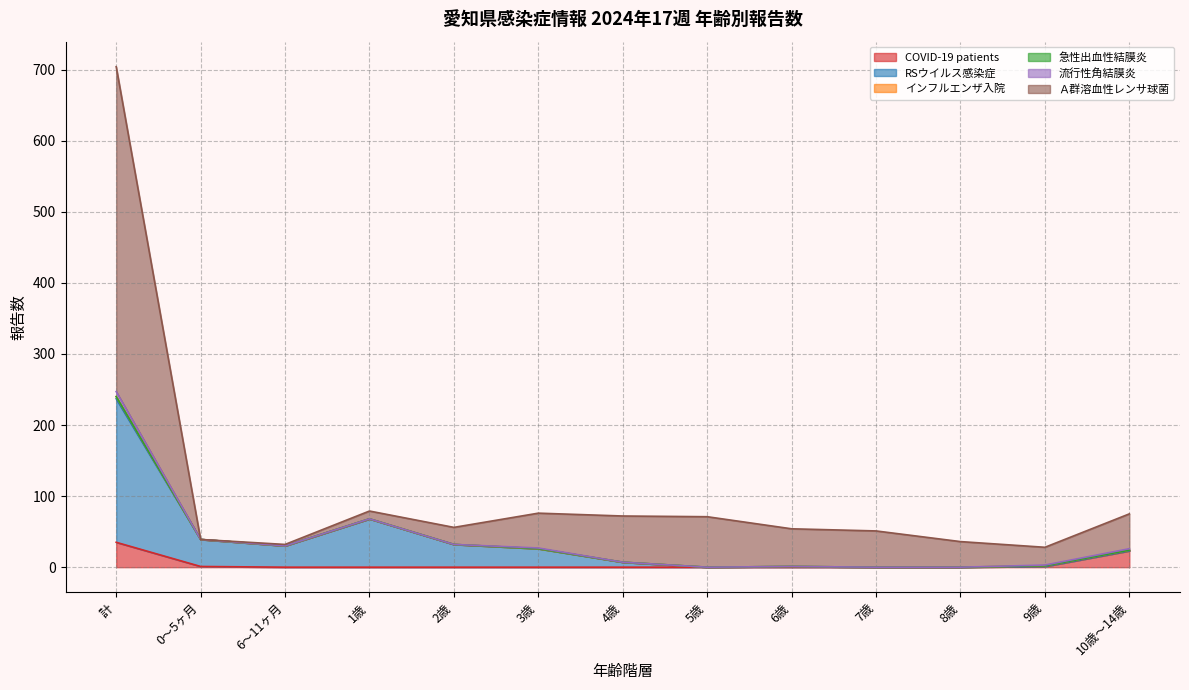

What is the label of the 9th point from the left?

6歳